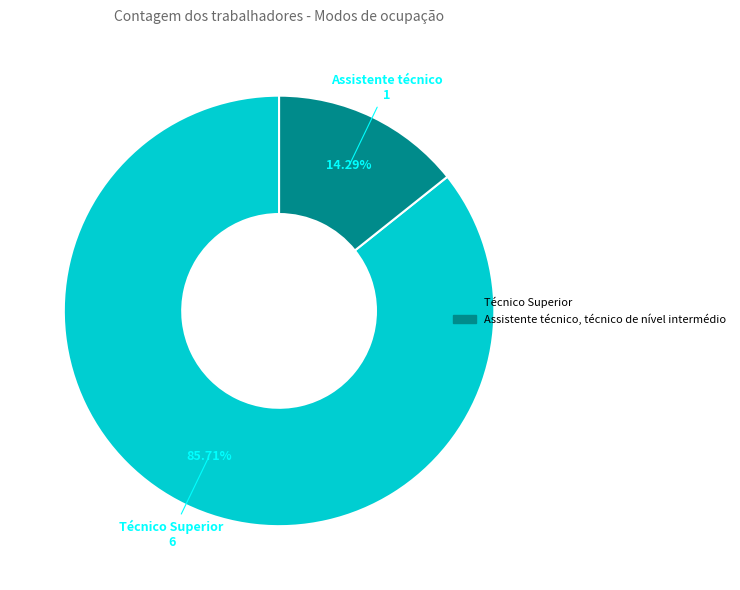

To the nearest percent, what percentage of the pie is Técnico Superior?

86%